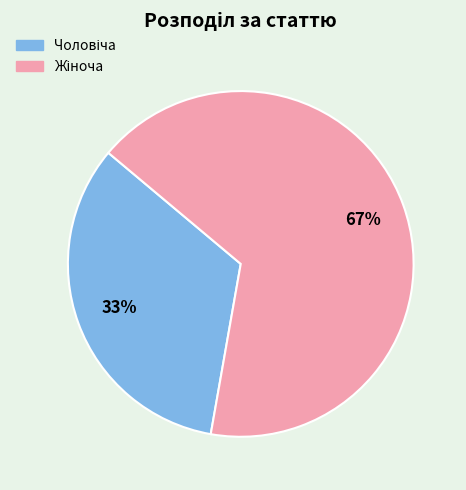

To the nearest percent, what is the average slice percentage?

50%